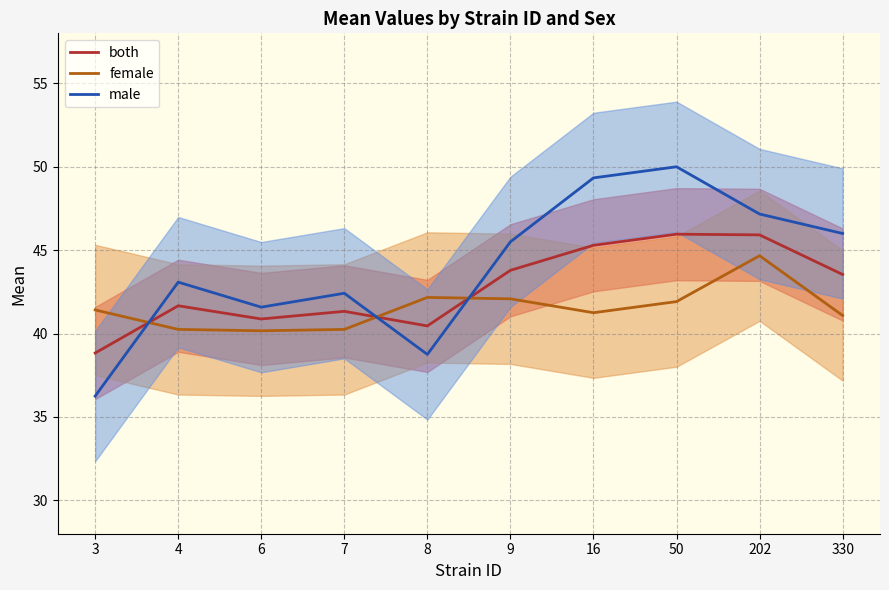

What is the spread (max minus min) of values at 330?

4.9